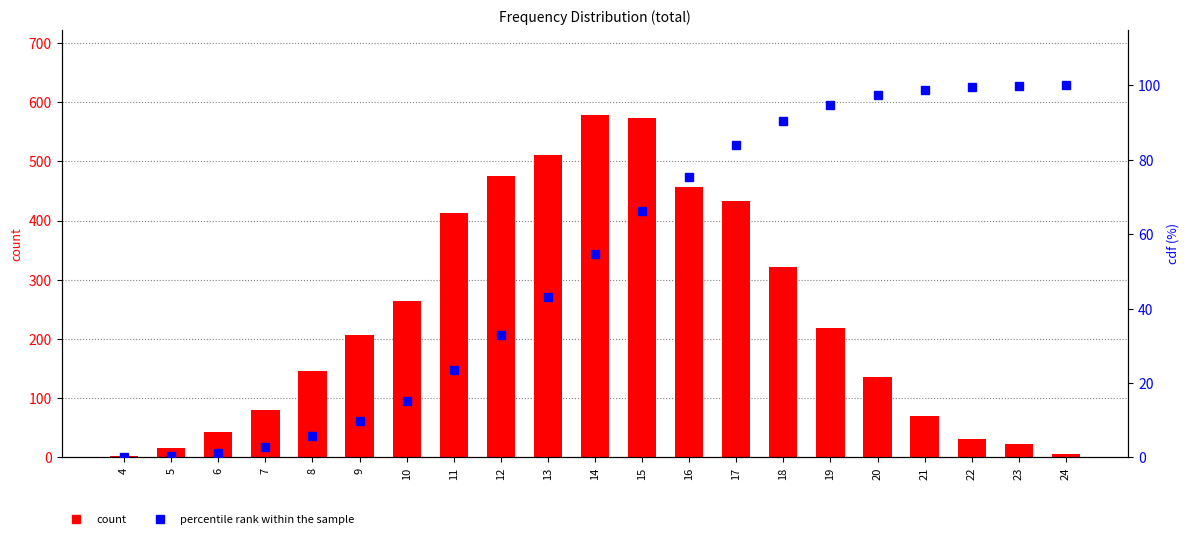

What is the difference between the second highest and second lowest values in the count series?

569.0